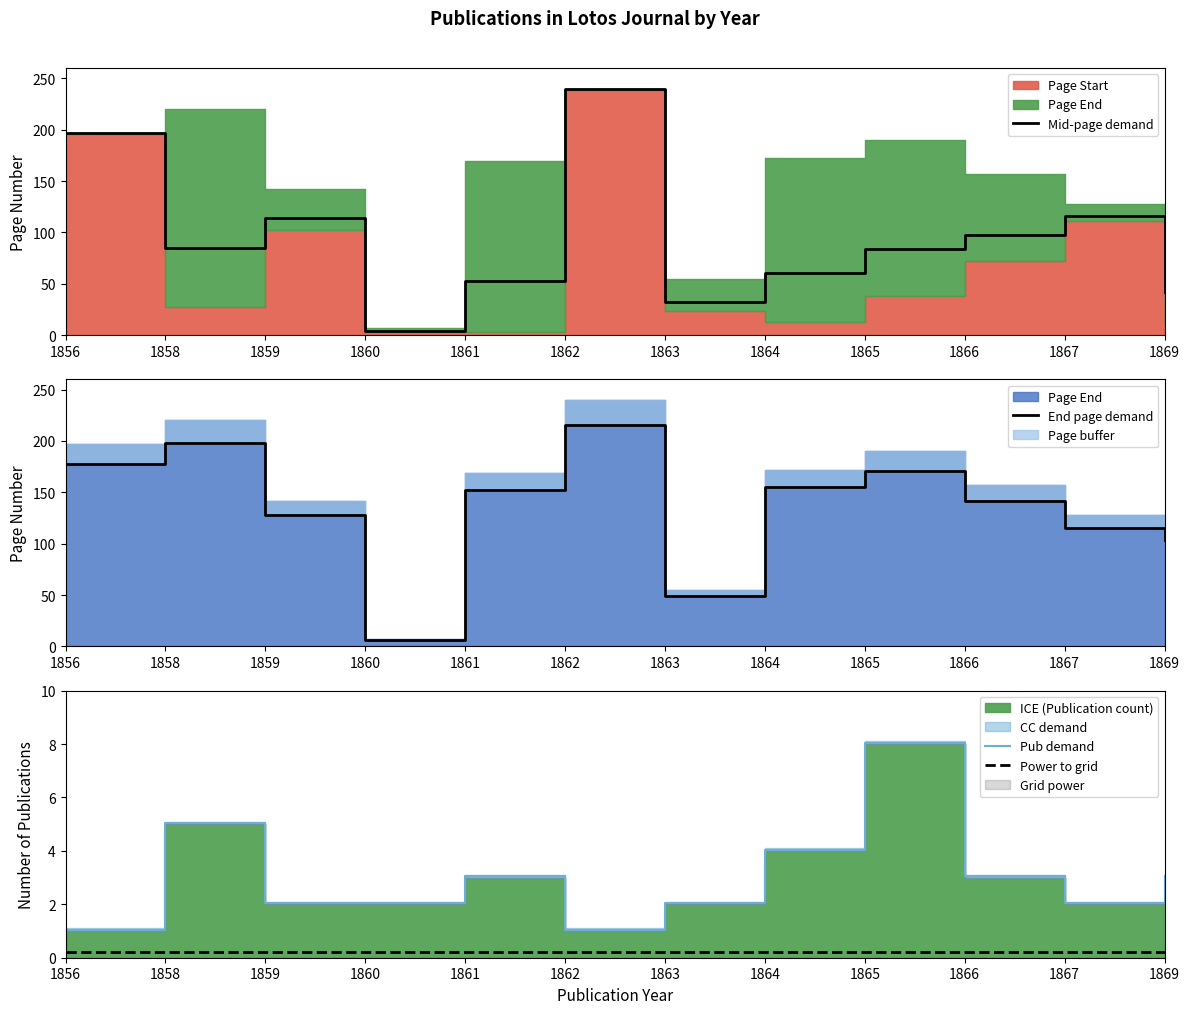

How many categories are shown in the chart?

12